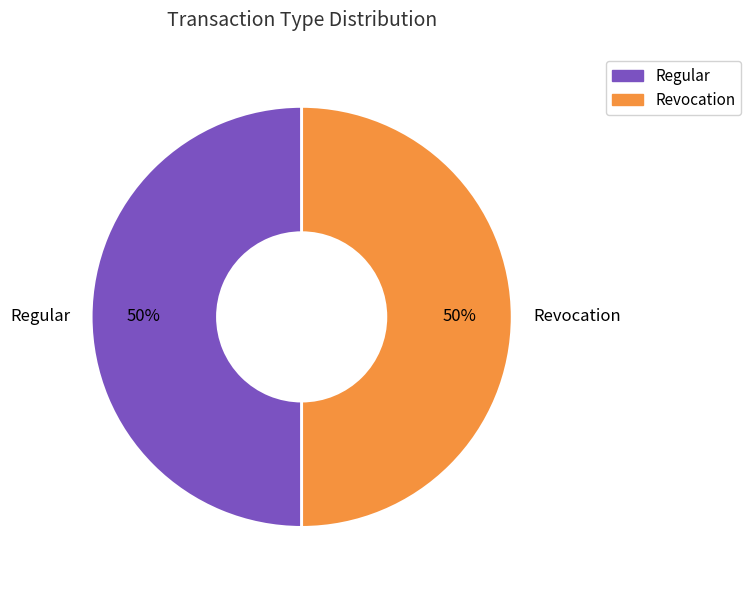

What percentage is the Revocation slice, to the nearest percent?

50%